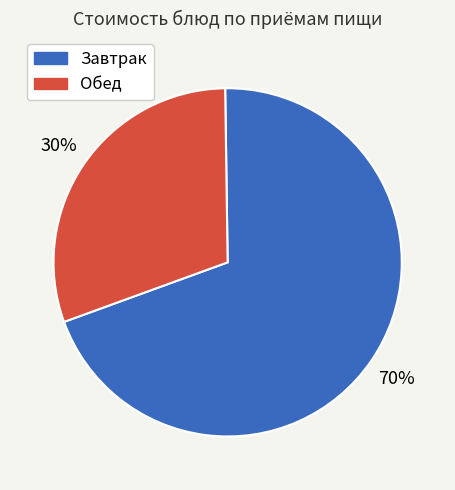

To the nearest percent, what is the average slice percentage?

50%